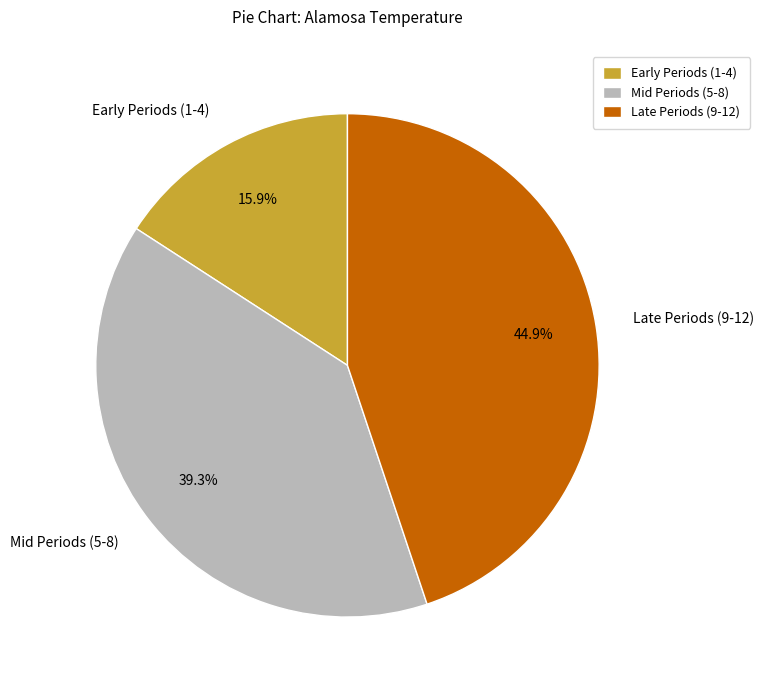

Rank the categories by value from lowest to highest.

Early Periods (1-4), Mid Periods (5-8), Late Periods (9-12)